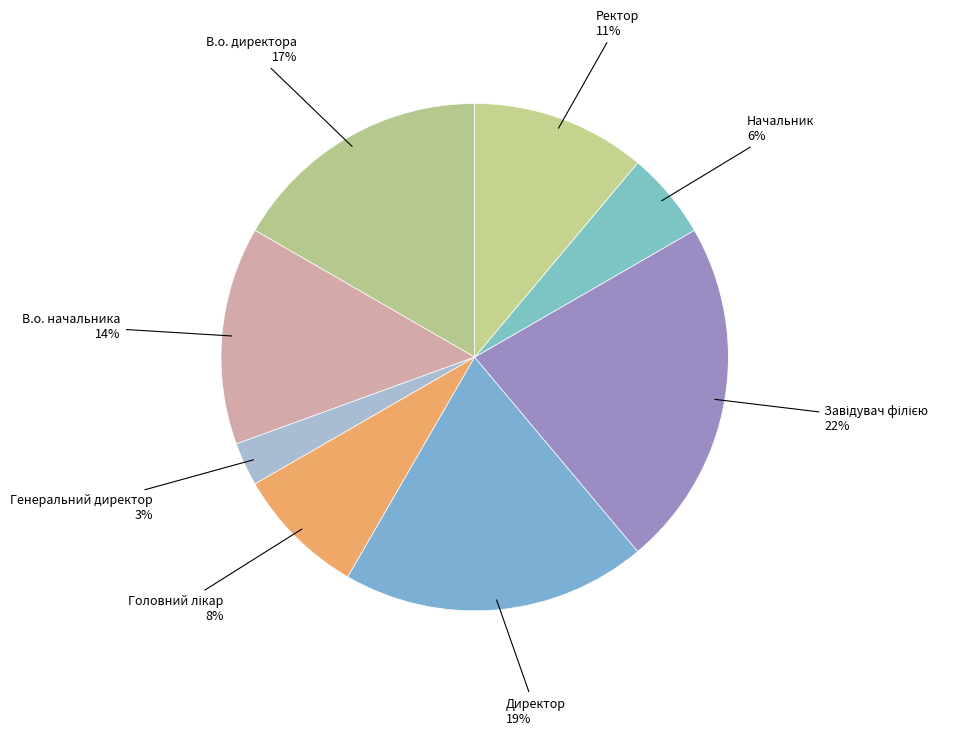

Count the number of slices in the pie.

8